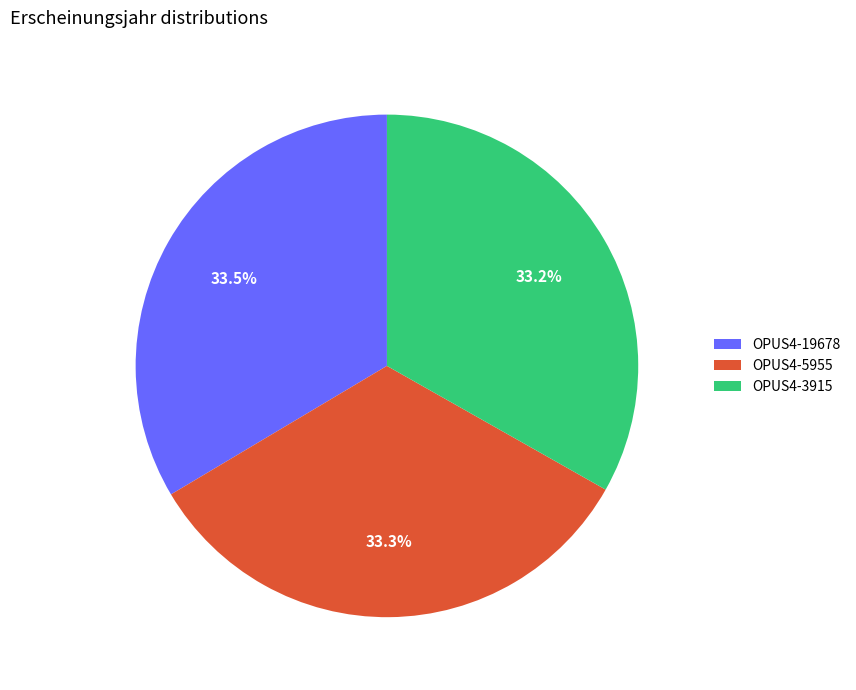

To the nearest percent, what is the combined percentage of OPUS4-19678 and OPUS4-3915?

67%